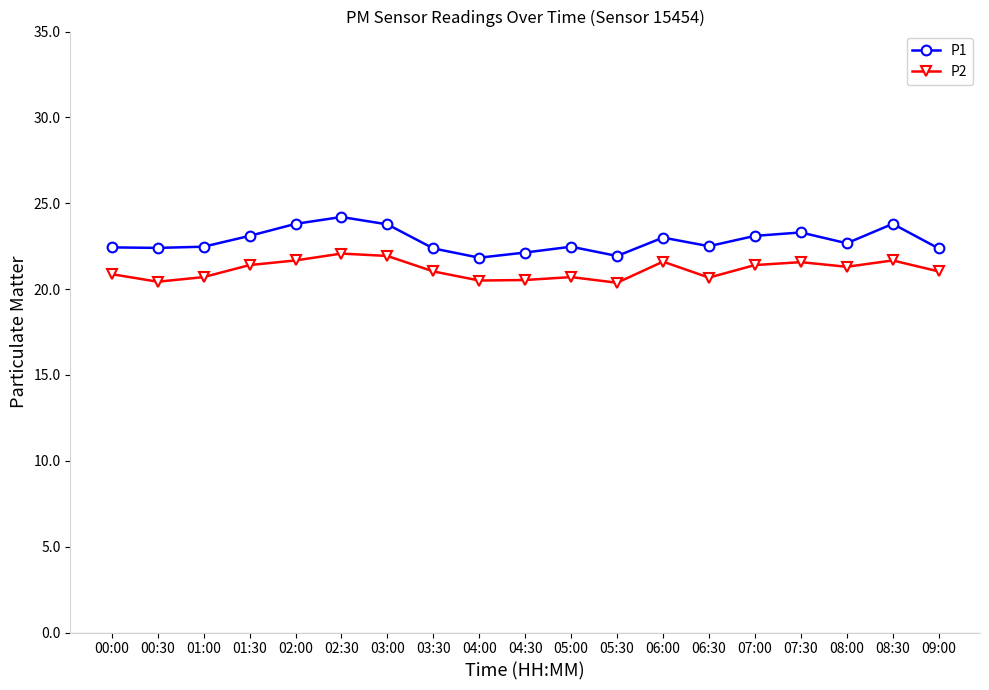

At how many categories does at least one series exceed 21?

19